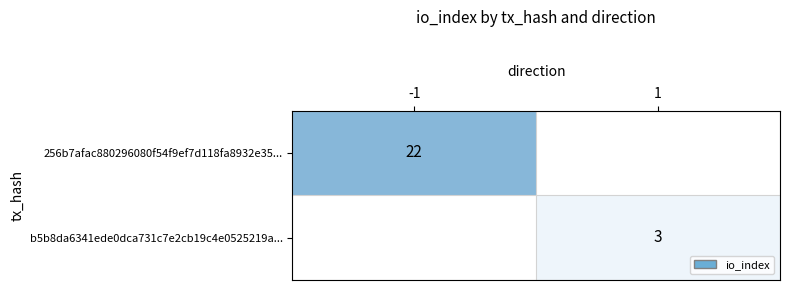

Is it true that 256b7afac880296080f54f9ef7d118fa8932e35... equals 22 at -1?

True